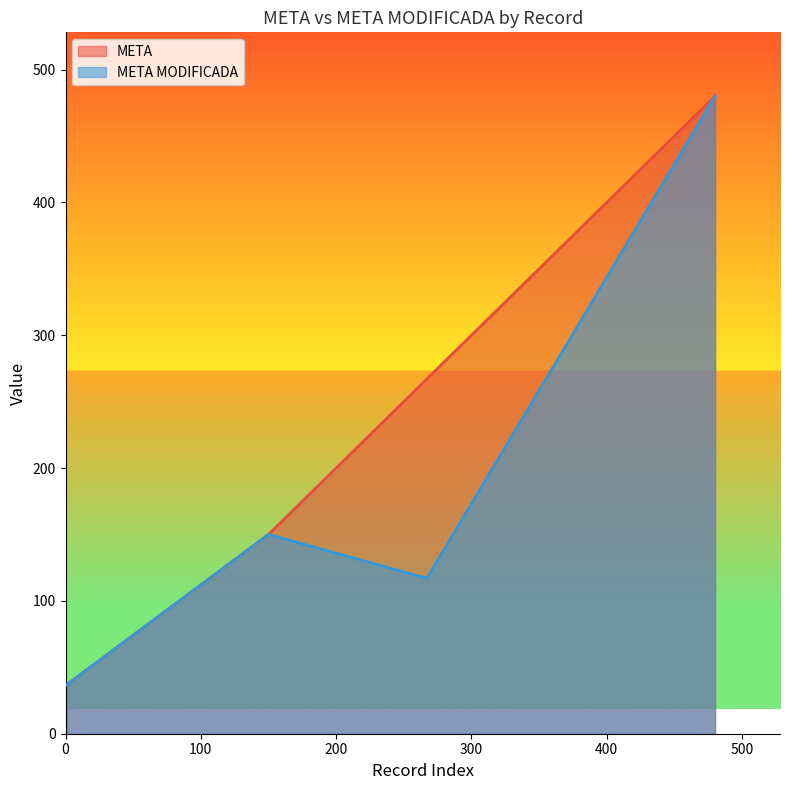

In META, how many points are higher than both neighbors (excluding endpoints)?

0